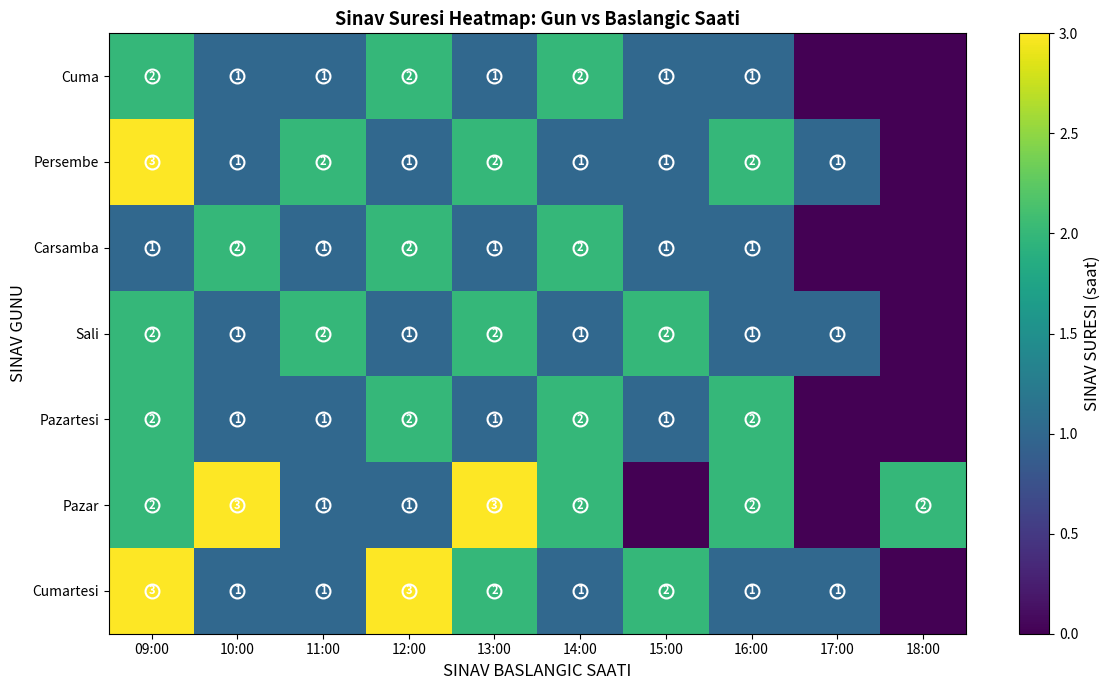

Is the value of Pazartesi at 14:00 greater than the value of Cuma at 13:00?

Yes